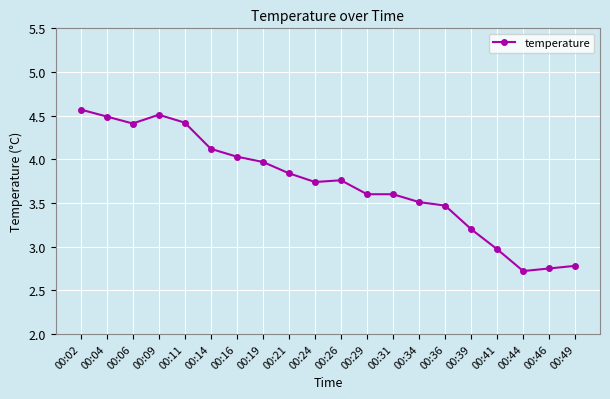

What is the difference between the values at 00:24 and 00:46?

1.0